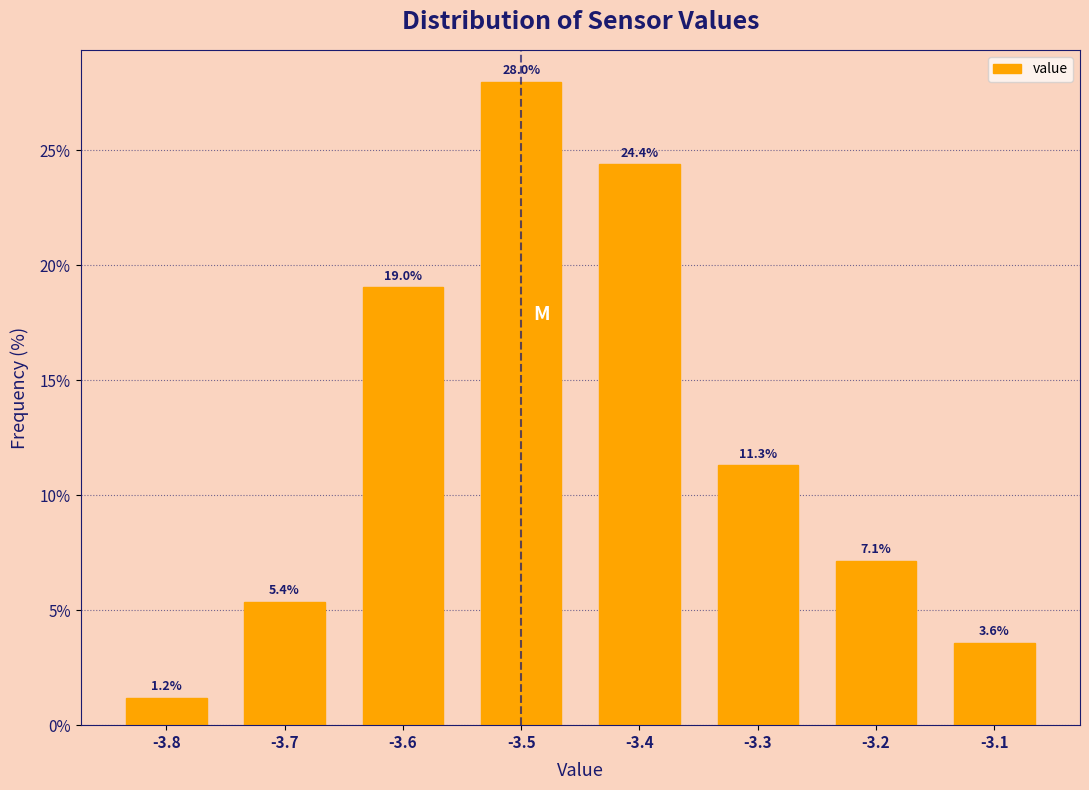

Which range on the x-axis has the tallest bar?

-3.55 to -3.45